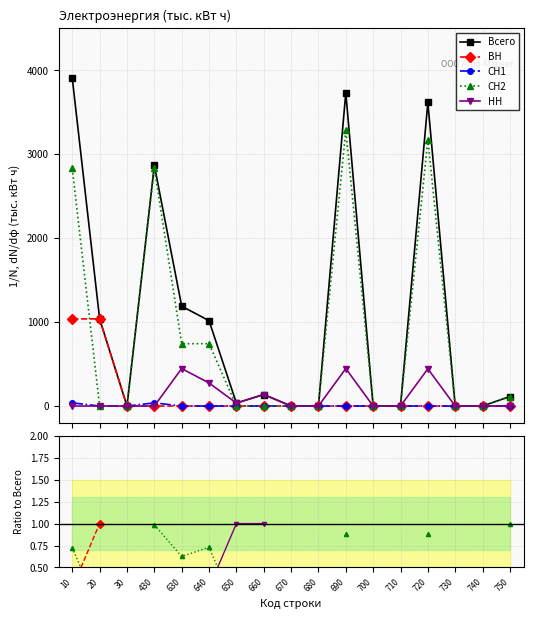

What is the difference between the highest and lowest values at 430?

2868.5